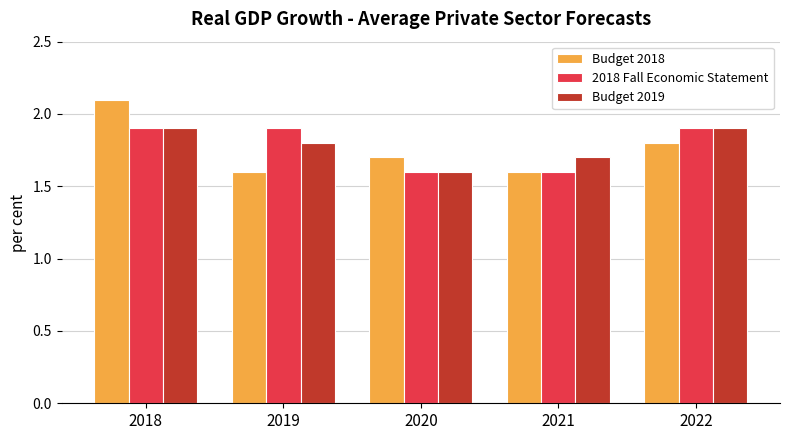

At which category does the chart reach its peak across all series?

2018